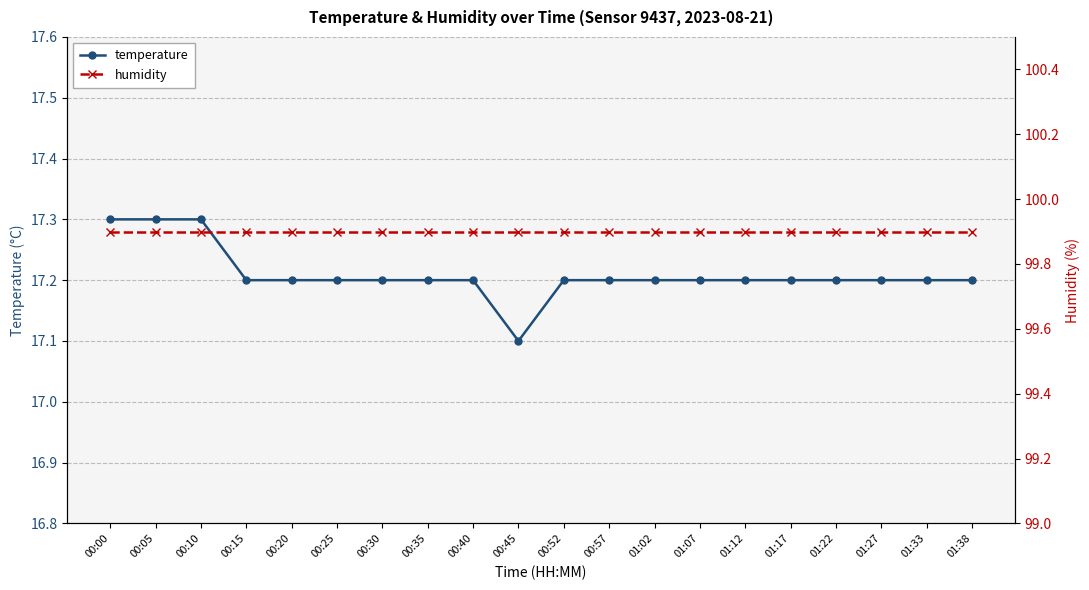

Rank the categories by humidity value from highest to lowest.

00:00, 00:05, 00:10, 00:15, 00:20, 00:25, 00:30, 00:35, 00:40, 00:45, 00:52, 00:57, 01:02, 01:07, 01:12, 01:17, 01:22, 01:27, 01:33, 01:38